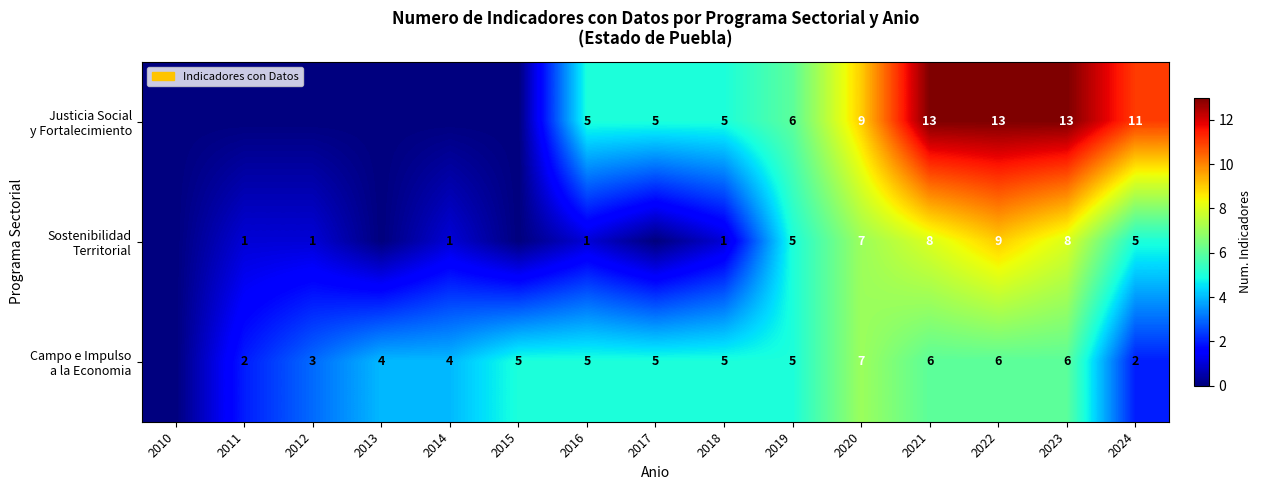

What is the difference between the highest and lowest values at 2024?

9